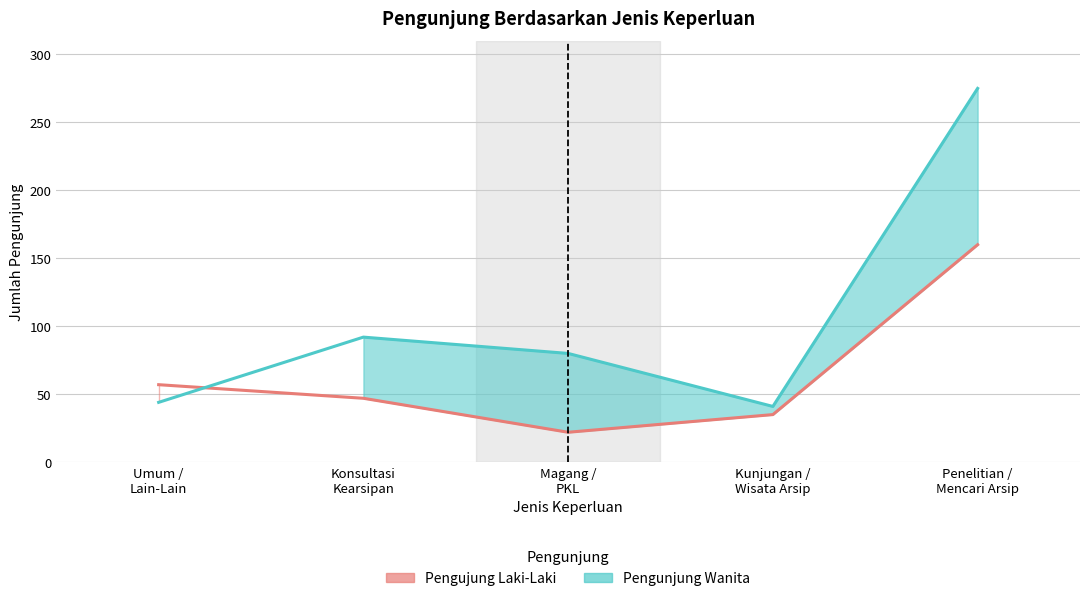

True or false: Pengunjung Wanita has more than 0 interior local peaks.

True